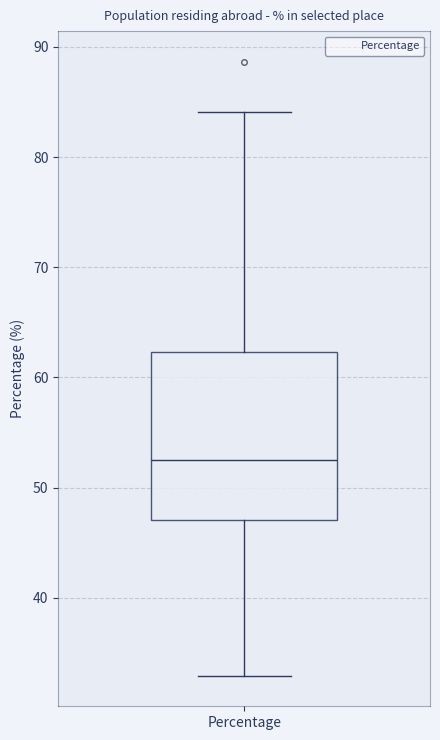

Read this box plot against the y-axis: the position of the median line, the range covered by the box, and the ends of both whiskers. The values are not printed on the chart, so give them approximately, as read against the axis.

median 52, box 47 to 62, whiskers 33 to 84